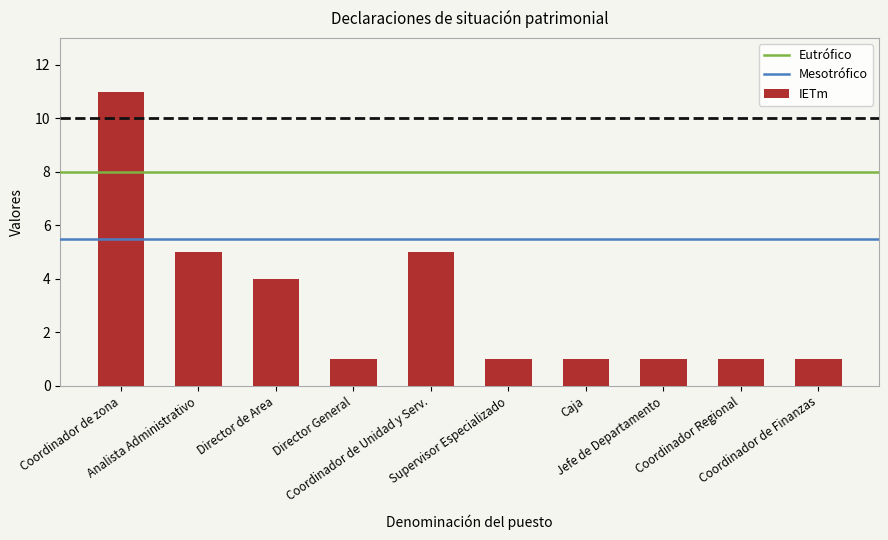

What position from the left is Supervisor Especializado?

6